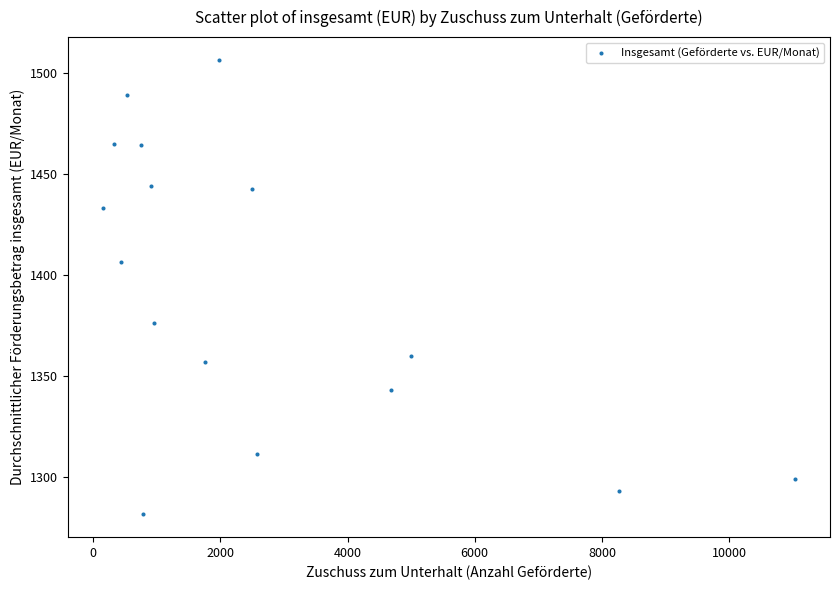

What is the range of Y values (max minus min)?

224.9